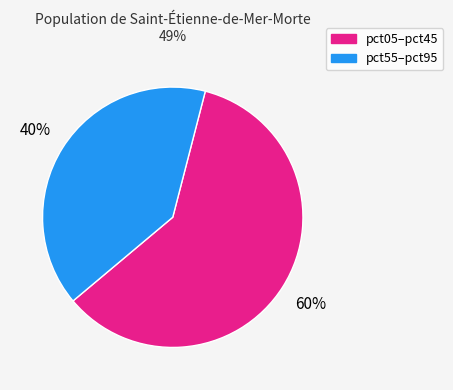

Count the number of slices in the pie.

2